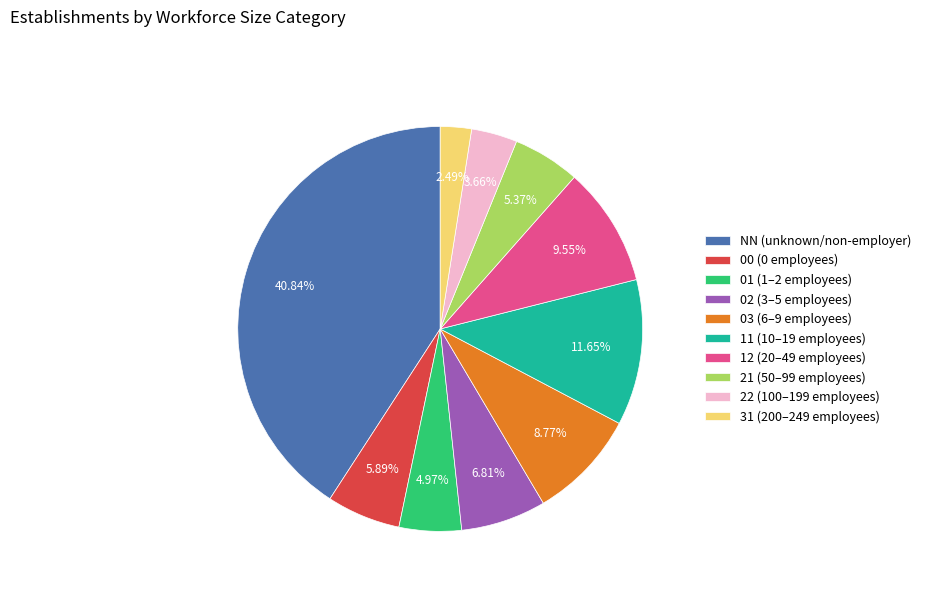

The 03 slice represents 9% of the pie. True or false?

True